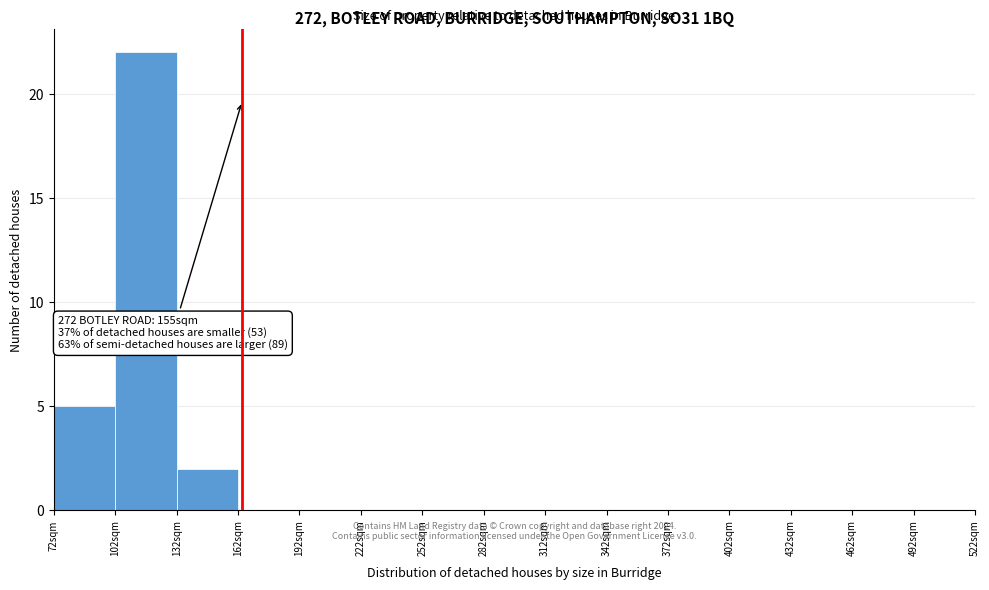

Over which range of the x-axis is the bar tallest?

102 to 132